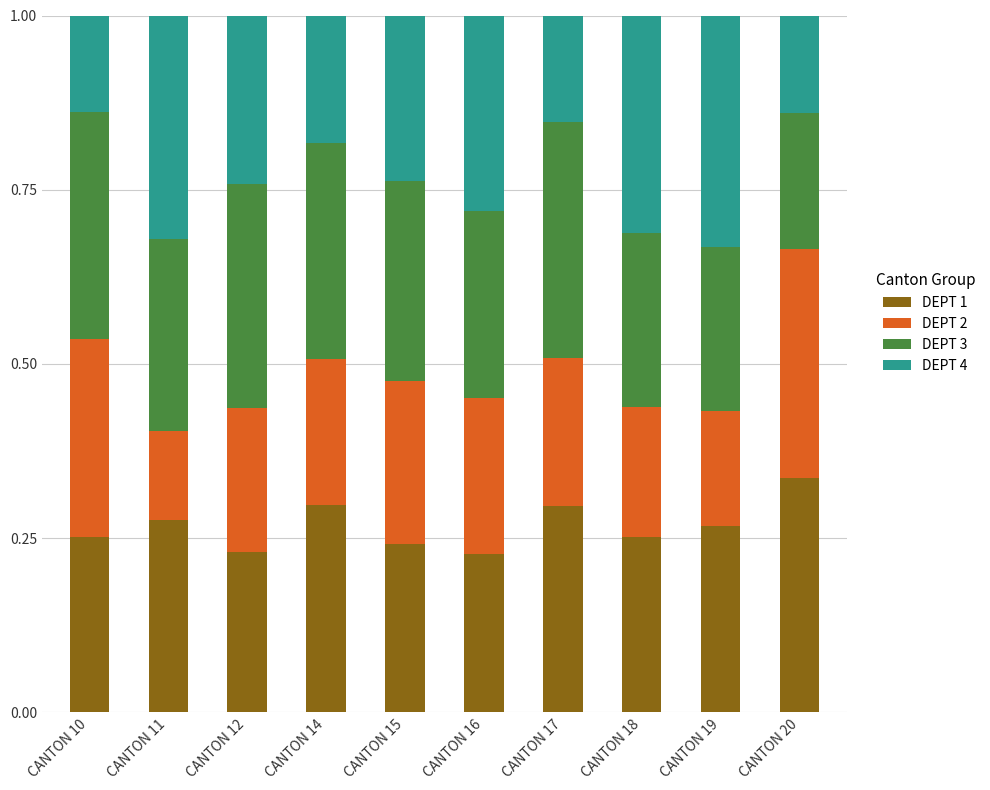

Is it true that DEPT 1 equals 0.3 at CANTON 17?

True